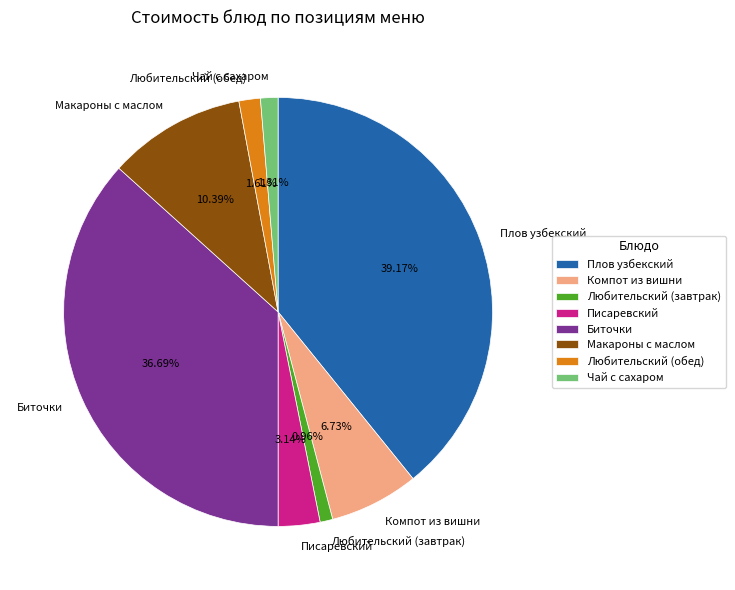

True or false: Чай с сахаром accounts for 11% of the total.

False